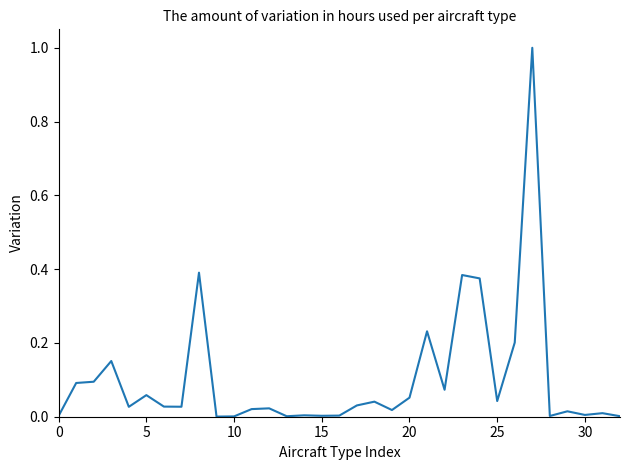

What is the greatest value displayed?

1.0